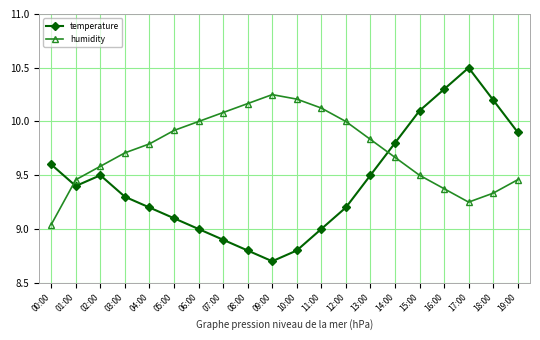

Which series has the largest range (max minus min)?

temperature